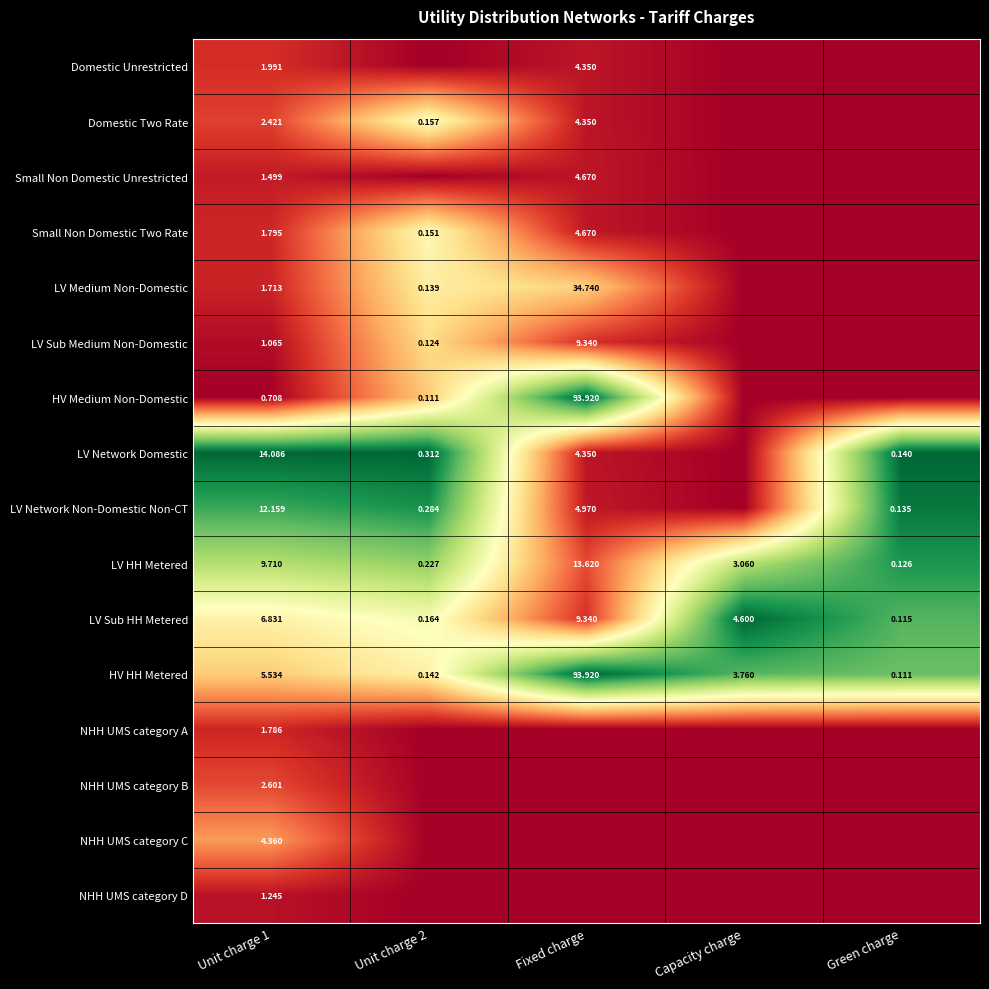

At how many categories does at least one series exceed 0?

5